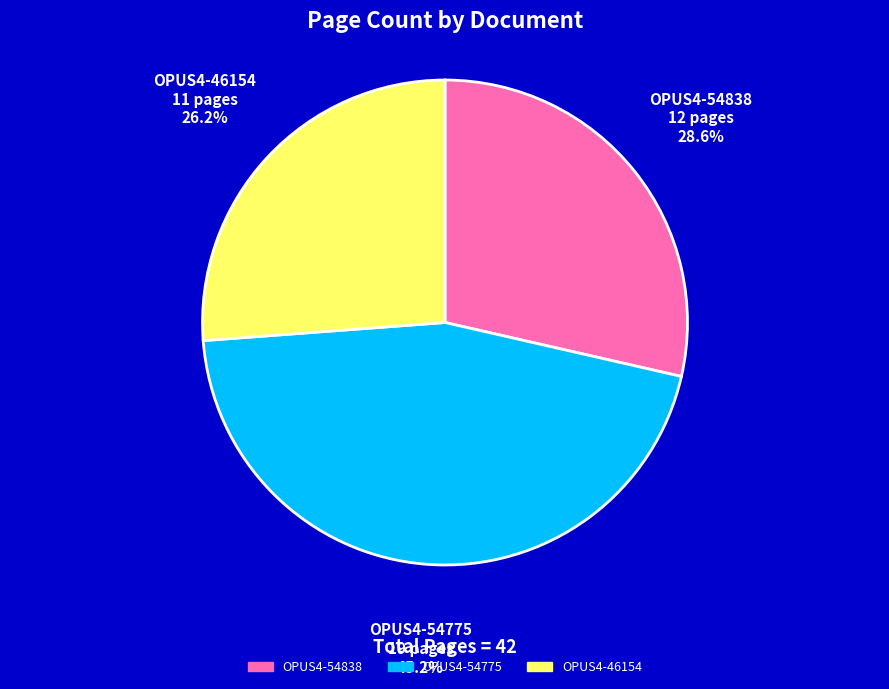

What is the total percentage of OPUS4-46154 and OPUS4-54838?

54.8%